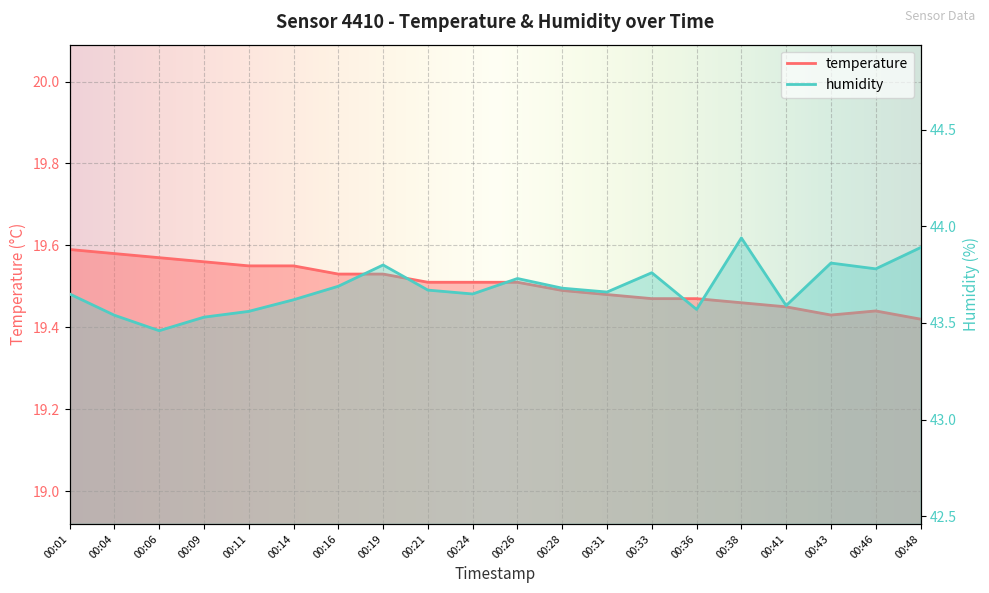

What is the value of the temperature point at the 11th from the left?

19.5